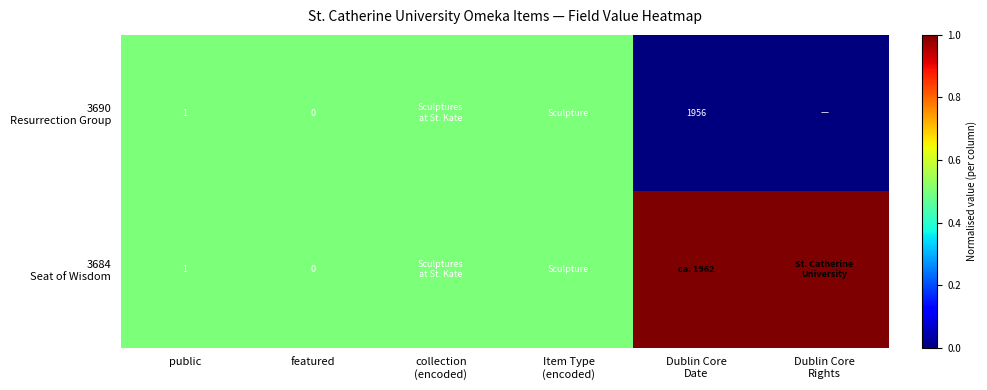

Which label corresponds to the largest value in the chart?

Dublin Core
Date